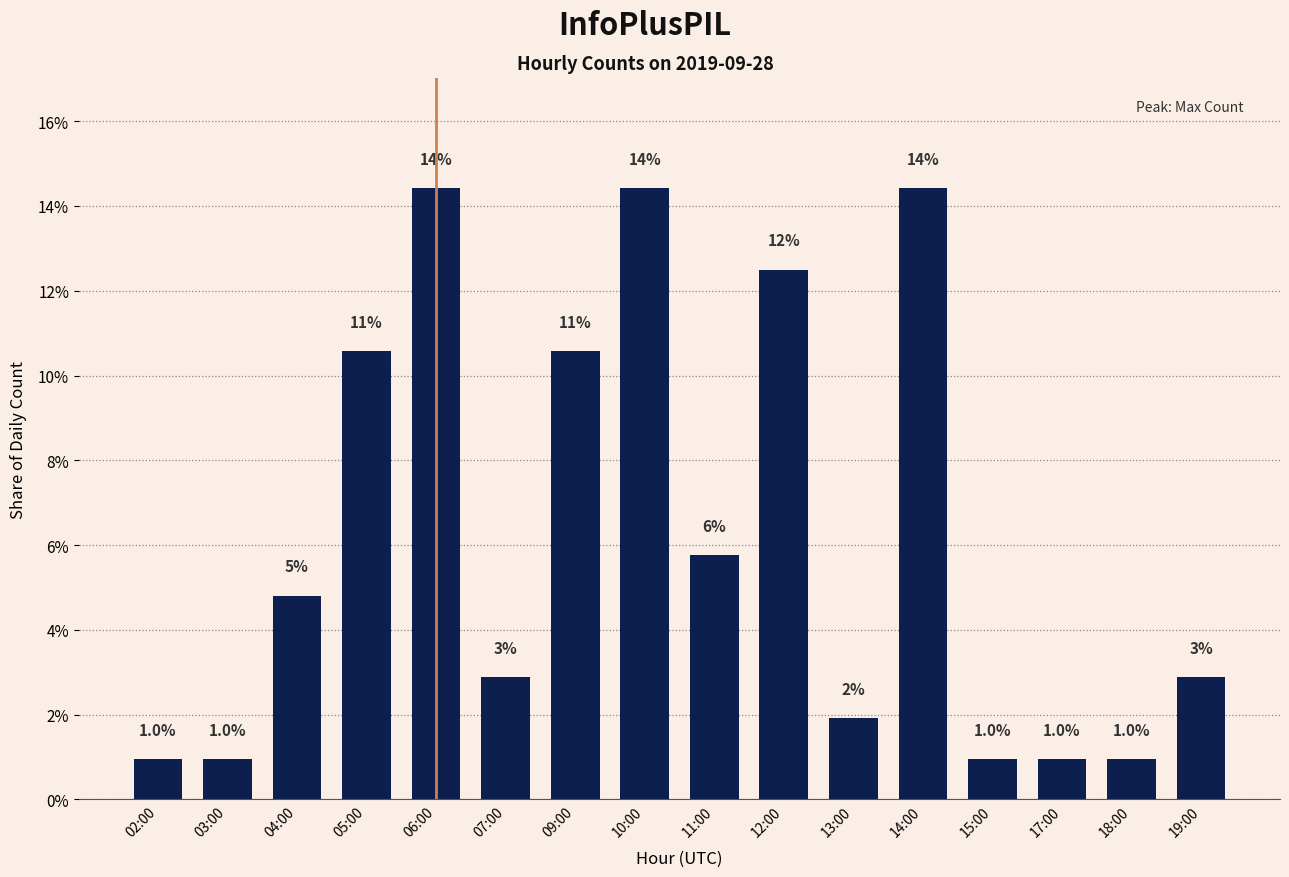

Which has a higher value, 06:00 or 19:00?

06:00